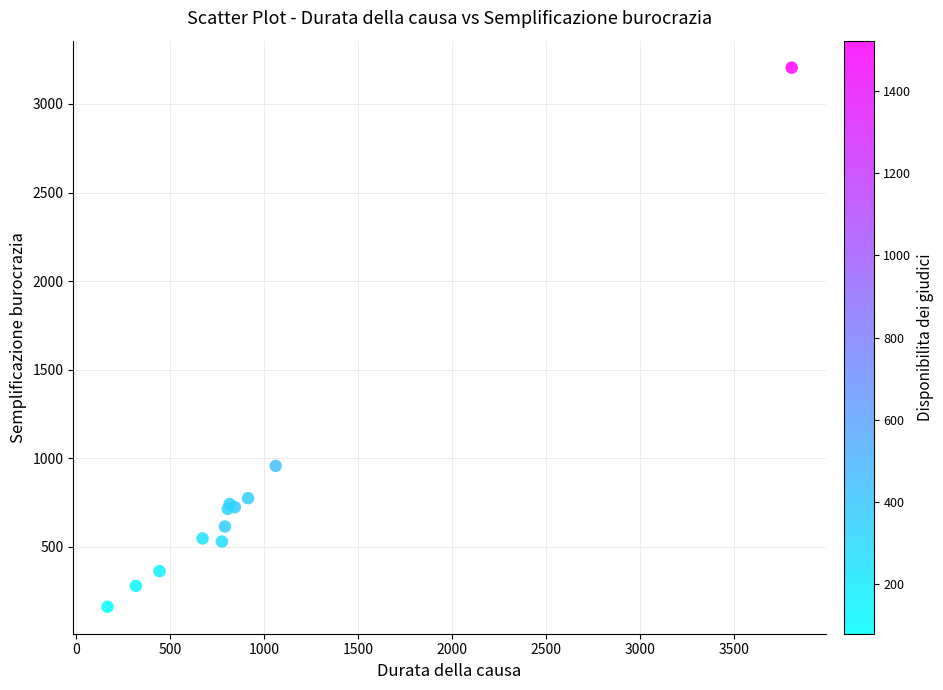

What Y value in the scatter plot is closest to 1683?

957